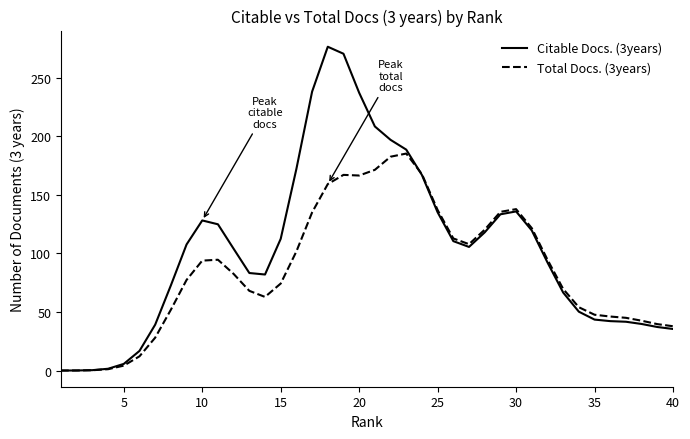

Which series has the largest range (max minus min)?

Citable Docs. (3years)